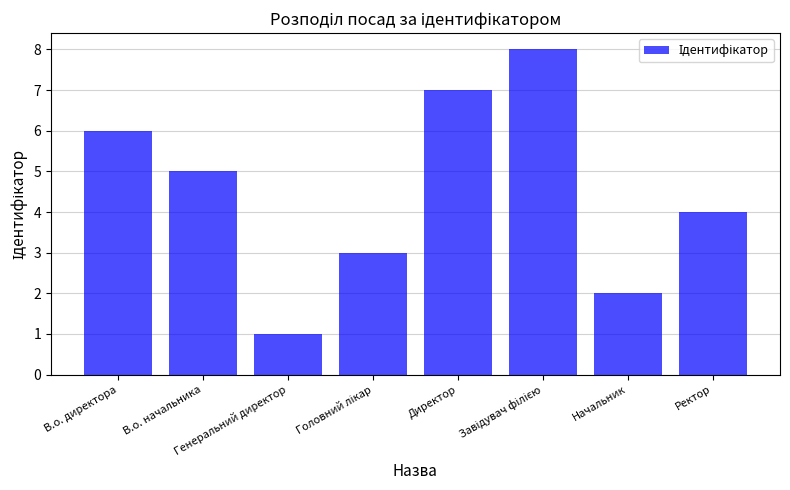

What is the greatest value displayed?

8